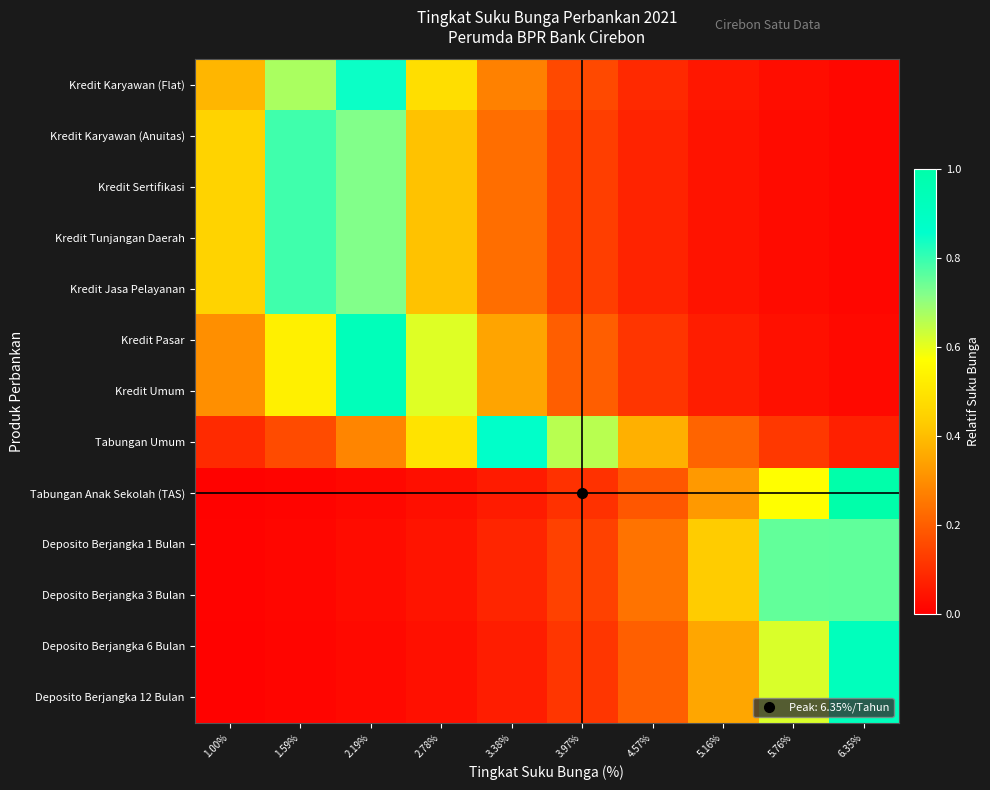

Count the number of categories in the chart.

10